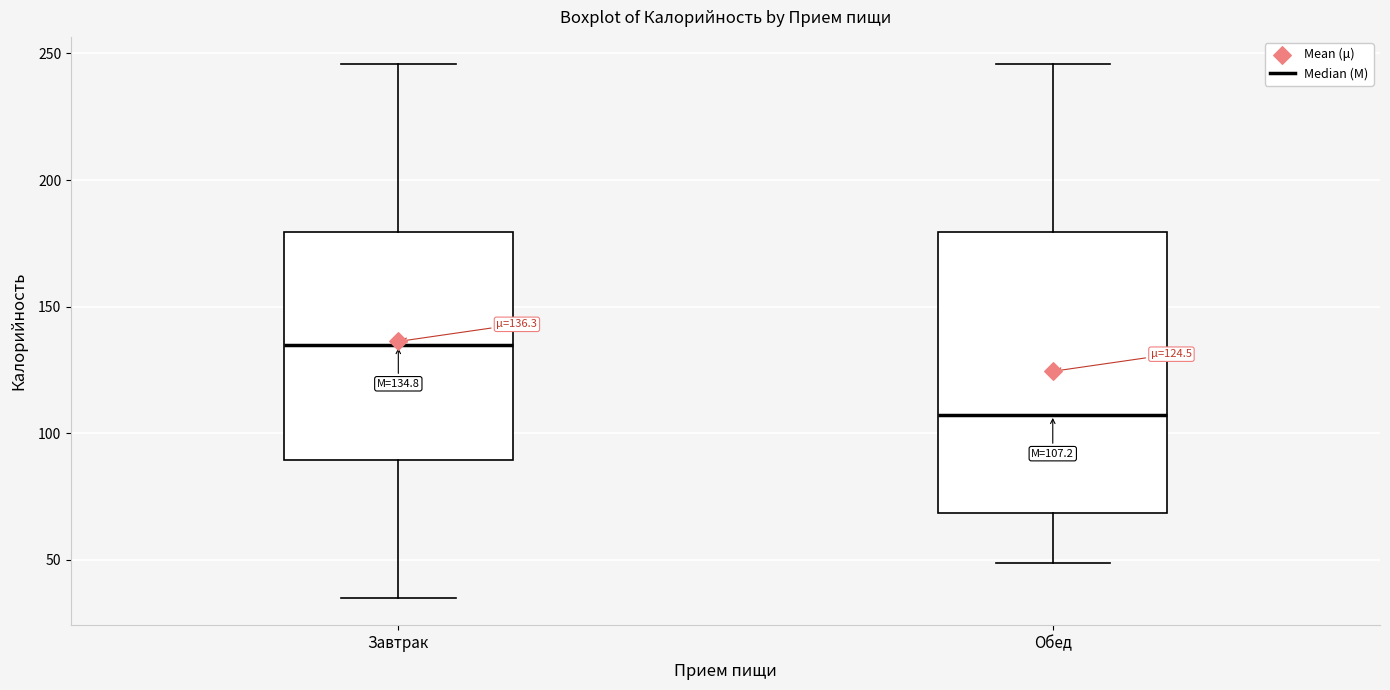

Which box is the tallest, from its lower edge to its upper edge?

Обед